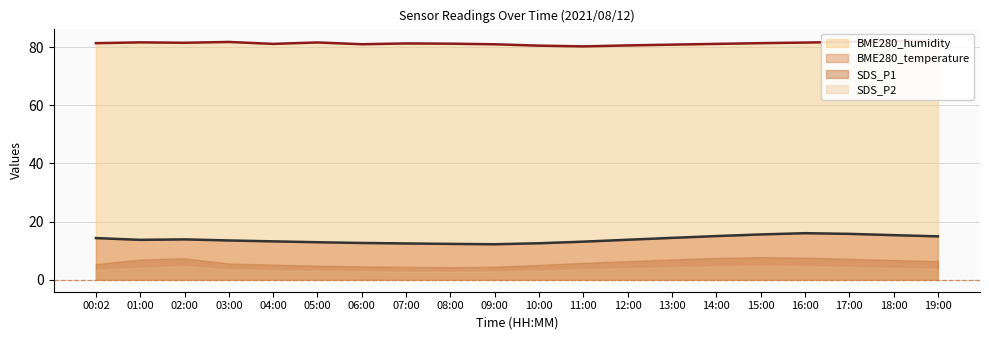

What is the label of the 15th point from the left?

14:00